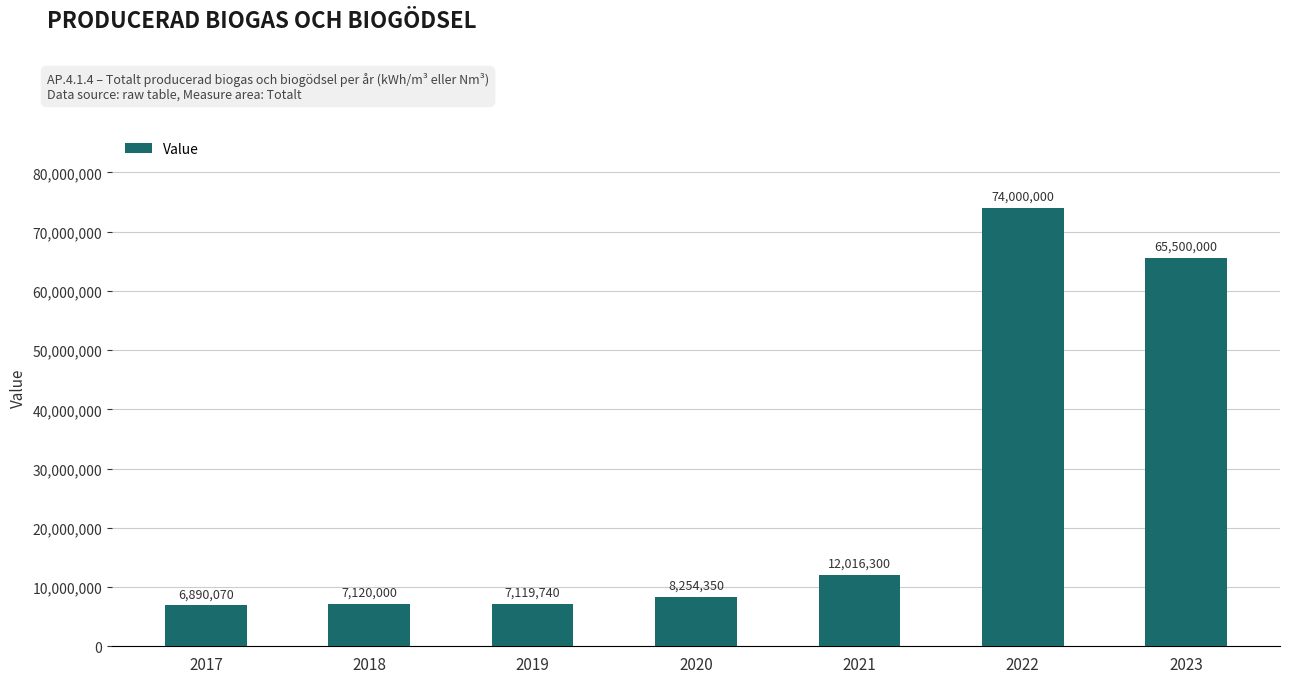

Which has a higher value, 2017 or 2023?

2023